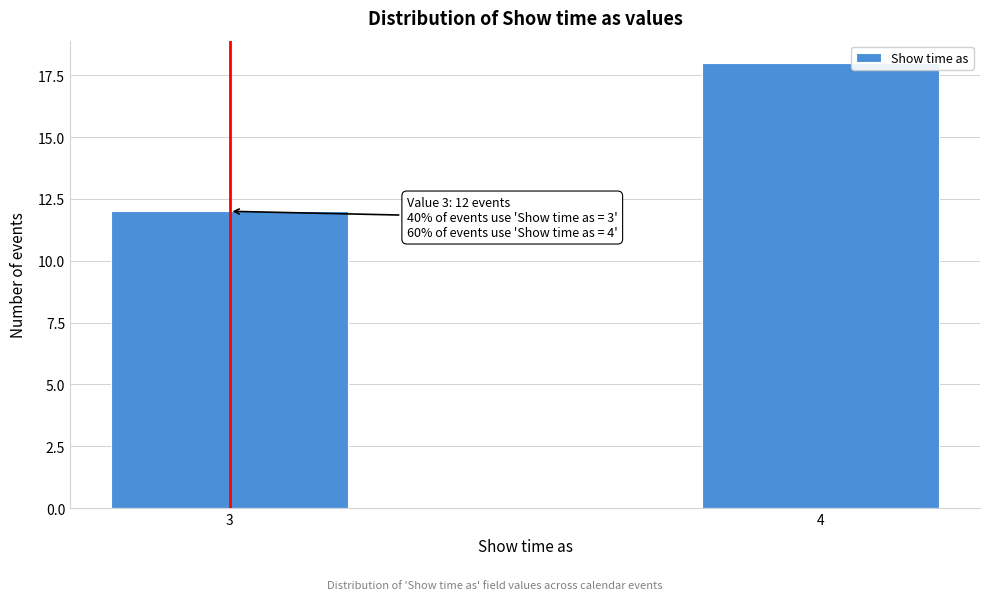

Reading left to right, extract all data points from this chart.

3=12	4=18